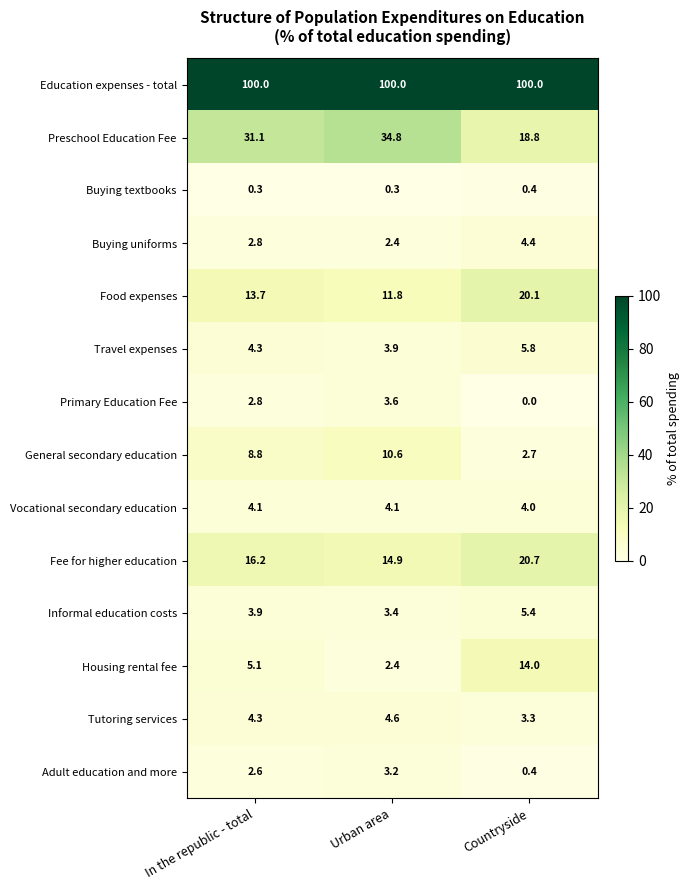

Which series has the largest range (max minus min)?

Preschool Education Fee